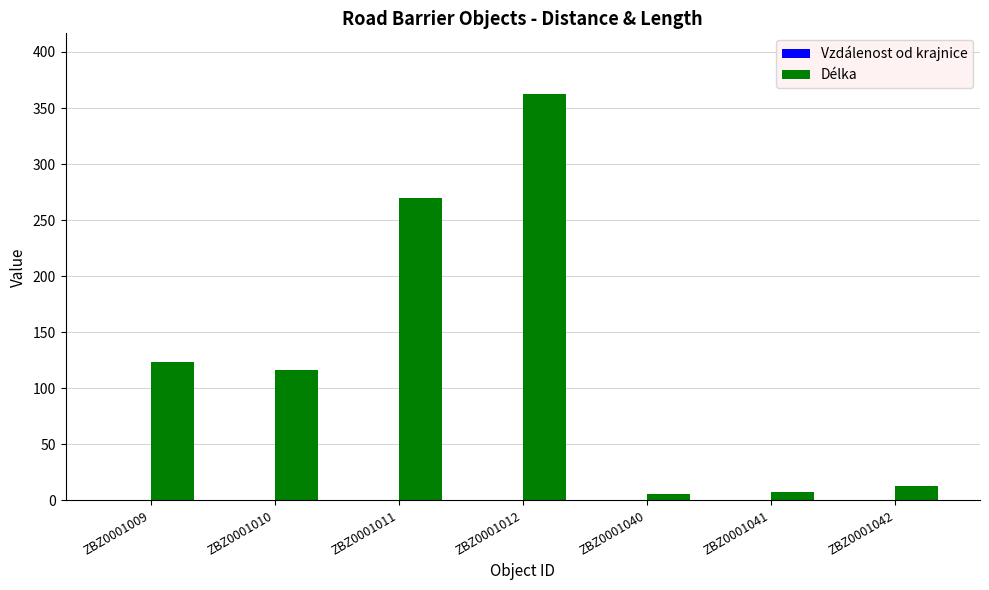

Which series has the largest range (max minus min)?

Délka